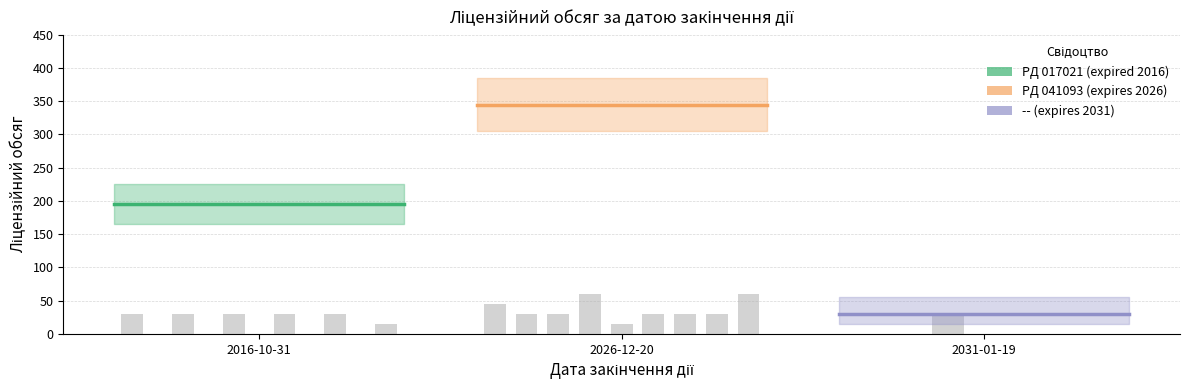

True or false: PД 041093 (expires 2026) has a value of 204 at 2016-10-31.

False